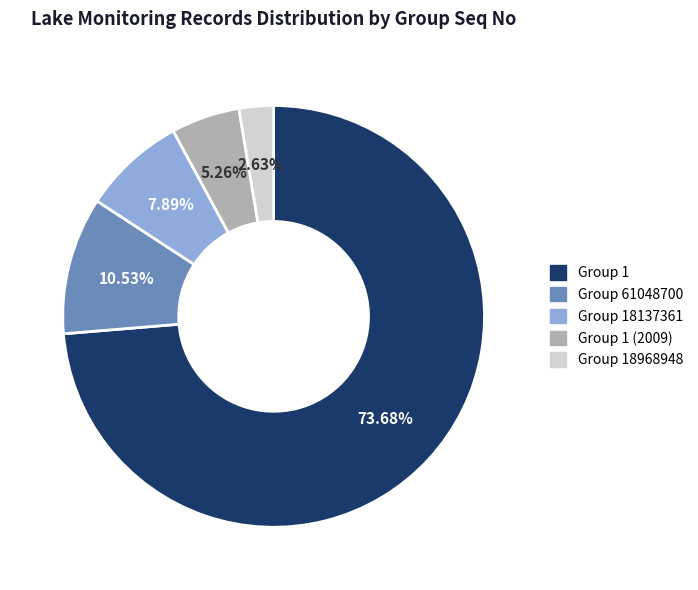

Rank the categories by value from lowest to highest.

Group 18968948, Group 1 (2009), Group 18137361, Group 61048700, Group 1